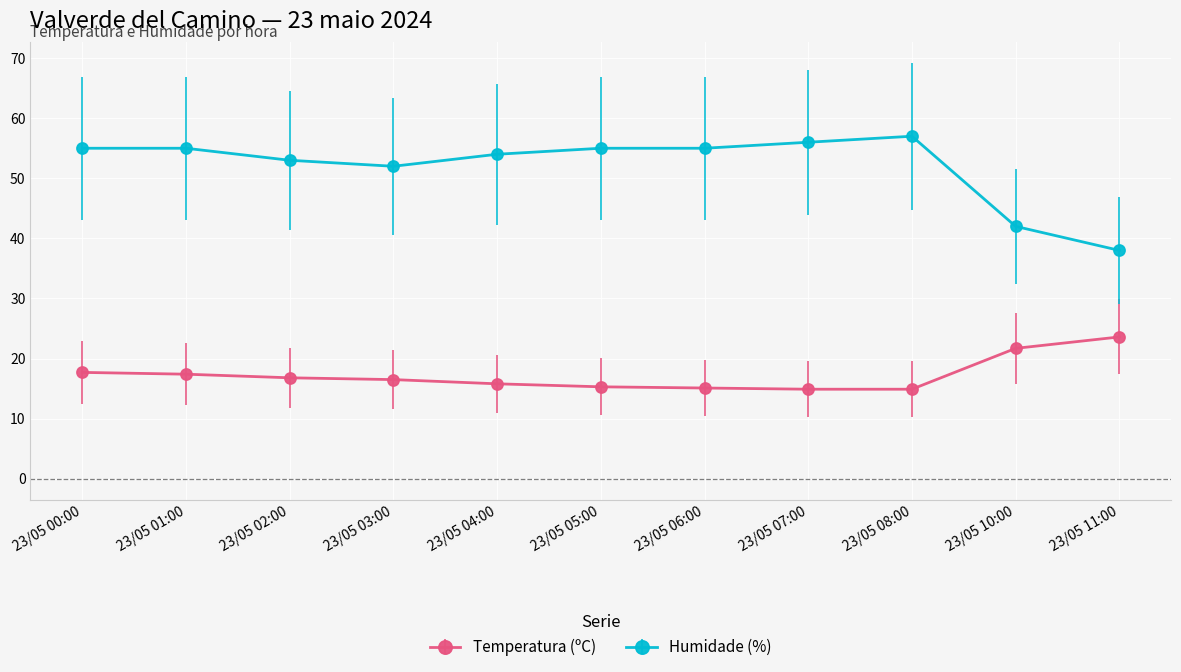

How many data points in Temperatura (ºC) are less than 16?

5